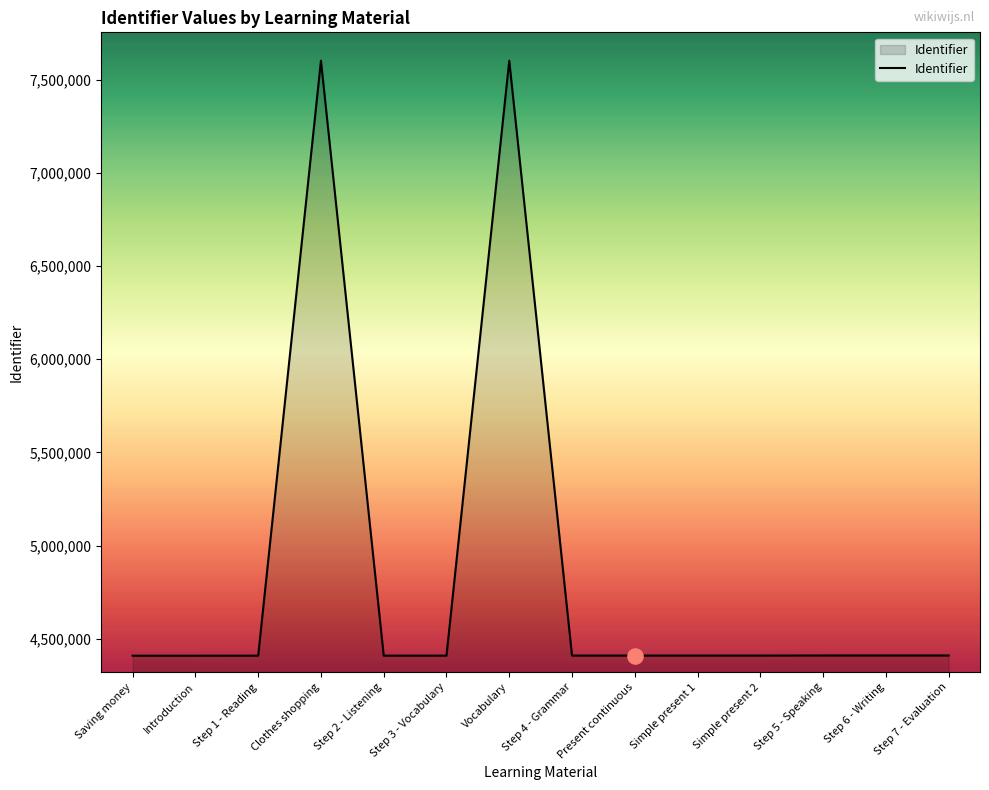

What is the change in value from Saving money to Step 6 - Writing?

+1134